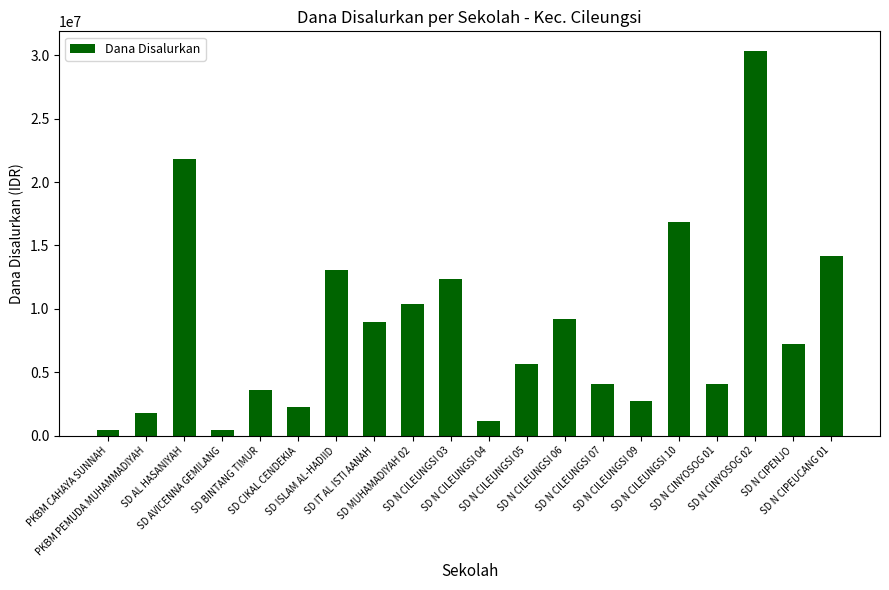

What is the difference between the maximum and second lowest values?

29925000